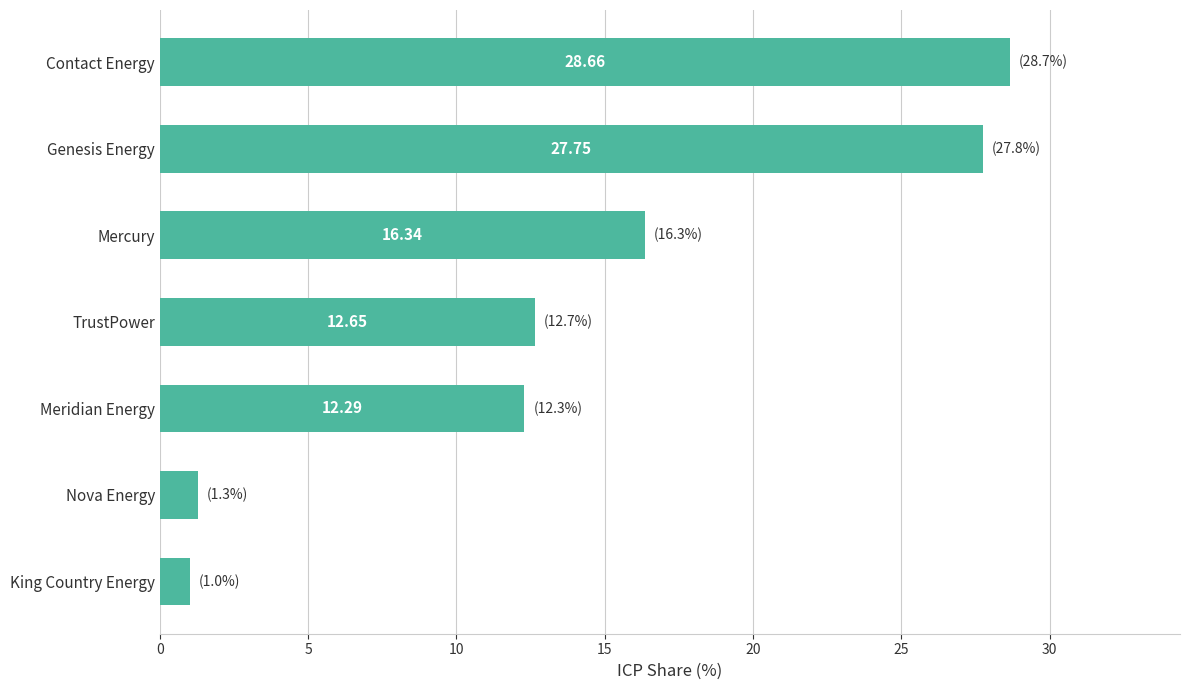

What is the change in value from Meridian Energy to Contact Energy?

+16.4